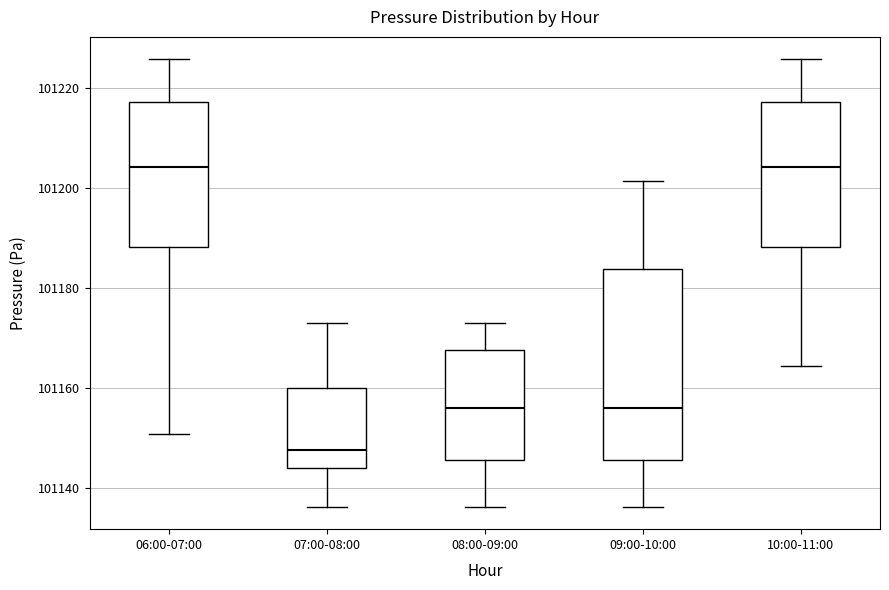

Reading left to right, read every box against the y-axis: the position of its median line, the range the box covers, and the ends of its whiskers. The values are not printed on the chart, so give them approximately, as read against the axis.

06:00-07:00: median 101204, box 101188 to 101218, whiskers 101150 to 101226
07:00-08:00: median 101148, box 101144 to 101160, whiskers 101136 to 101172
08:00-09:00: median 101156, box 101146 to 101168, whiskers 101136 to 101172
09:00-10:00: median 101156, box 101146 to 101184, whiskers 101136 to 101202
10:00-11:00: median 101204, box 101188 to 101218, whiskers 101164 to 101226